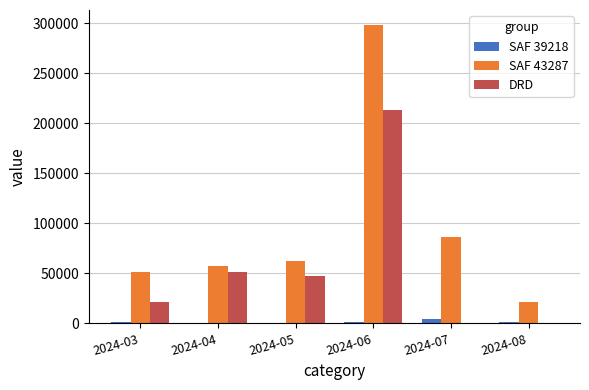

Which label corresponds to the largest value in the chart?

2024-06